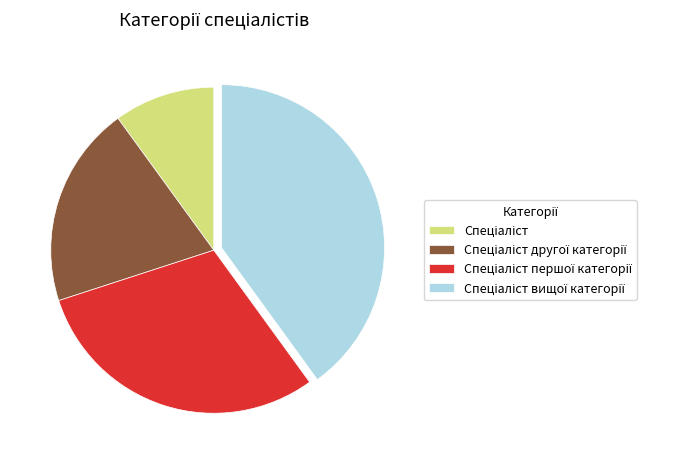

Does any single category account for the majority?

No